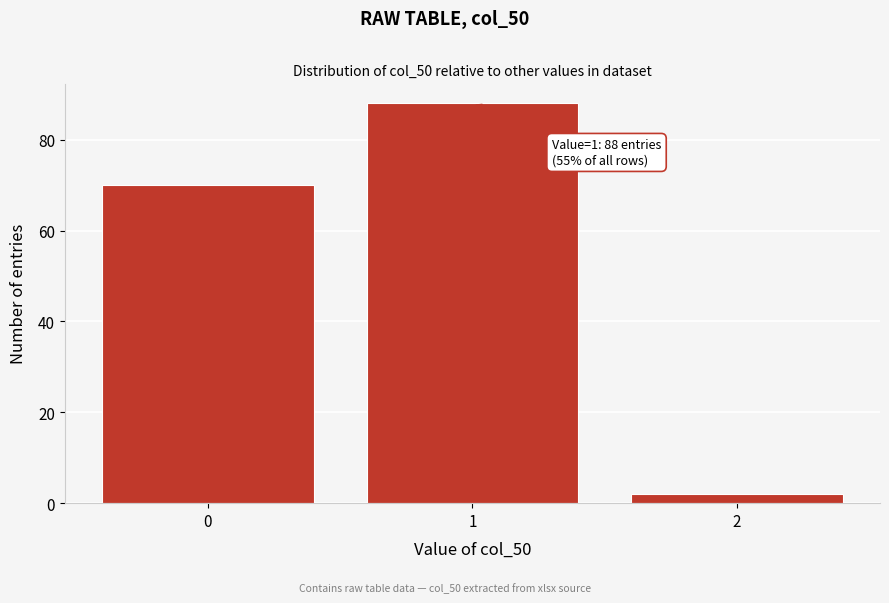

Reading left to right, transcribe all the data shown in this chart.

0=70	1=88	2=2